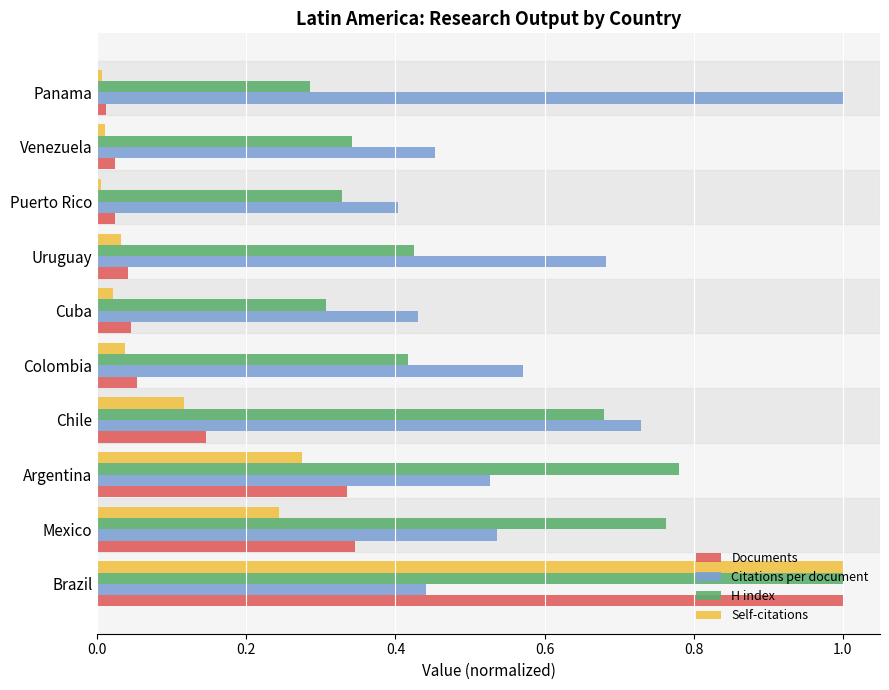

The value of Self-citations at Puerto Rico is 0.0. True or false?

True